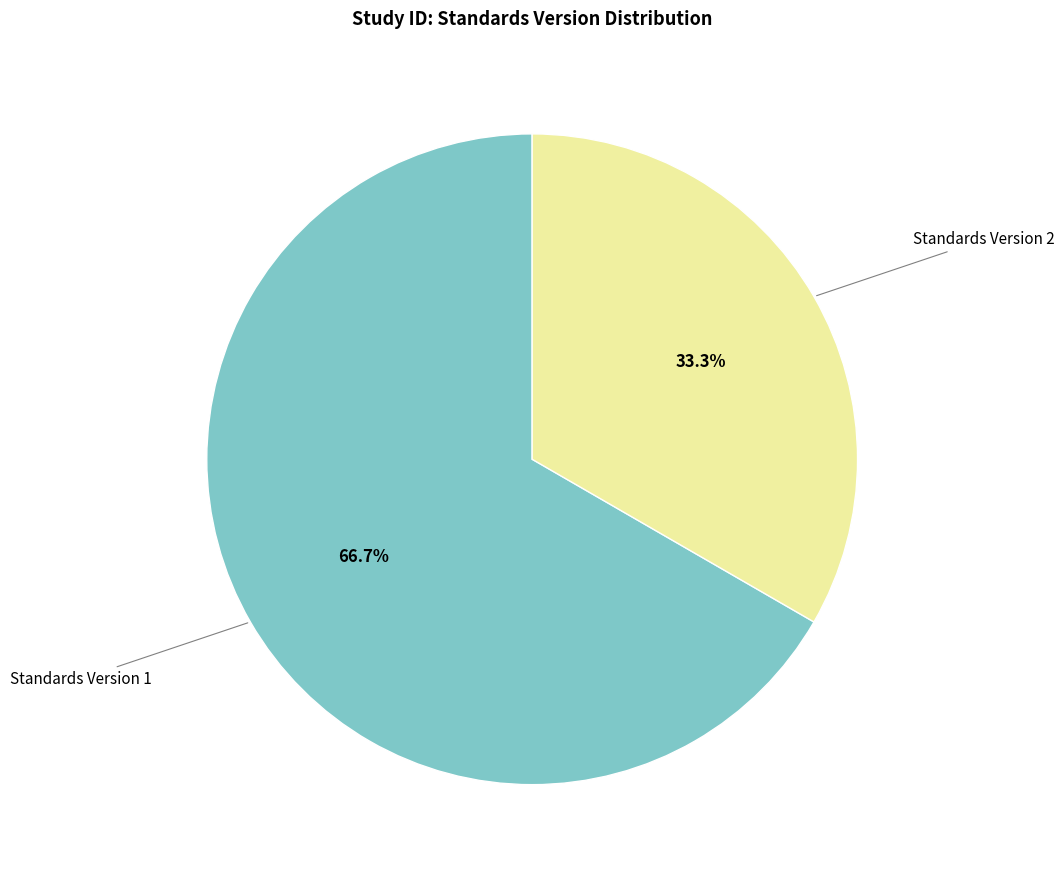

Count the number of slices in the pie.

2